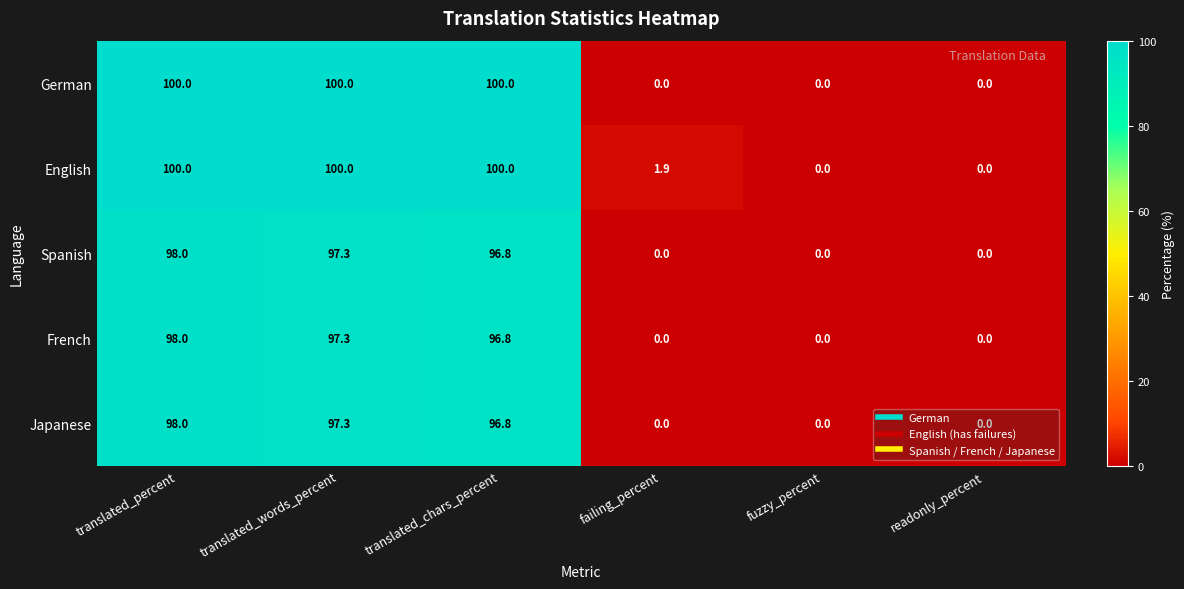

Which series changed the most between failing_percent and fuzzy_percent?

English